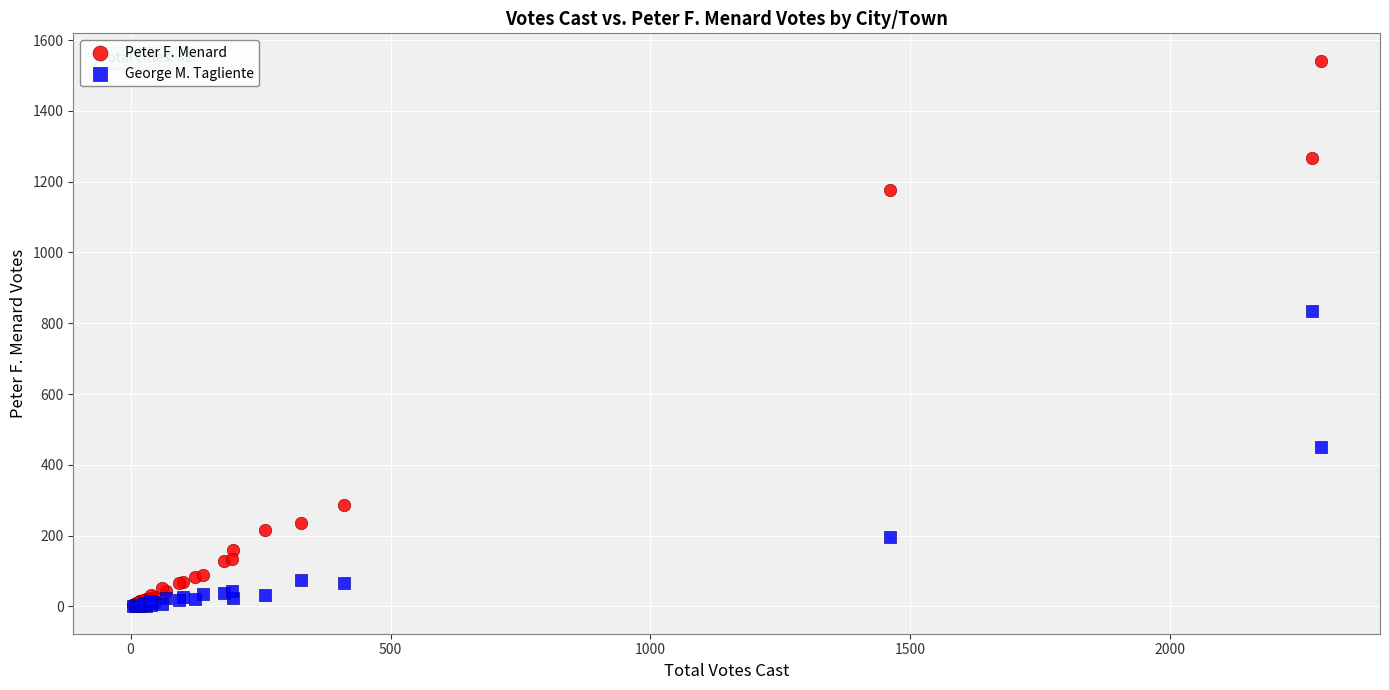

What are all the series names shown in the legend?

Peter F. Menard, George M. Tagliente